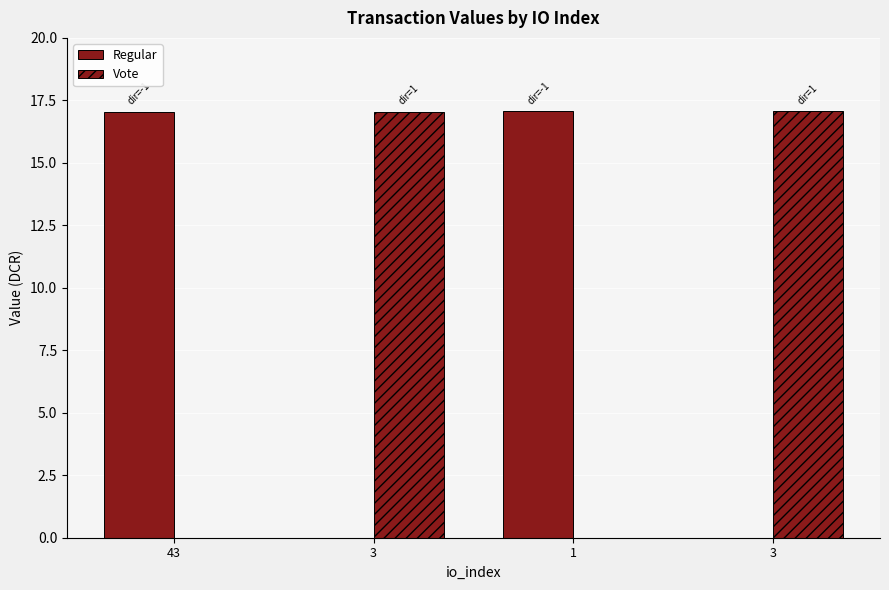

Reading right to left, what are all the values shown in this chart?

Regular: 17.1	17.0
Vote: 17.1	17.0